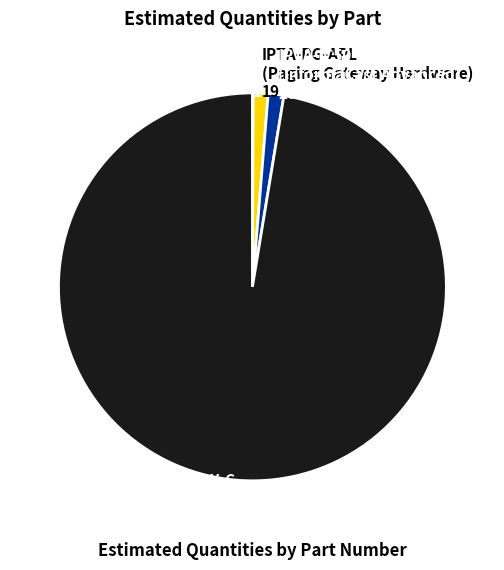

Is there a majority slice in this chart?

Yes